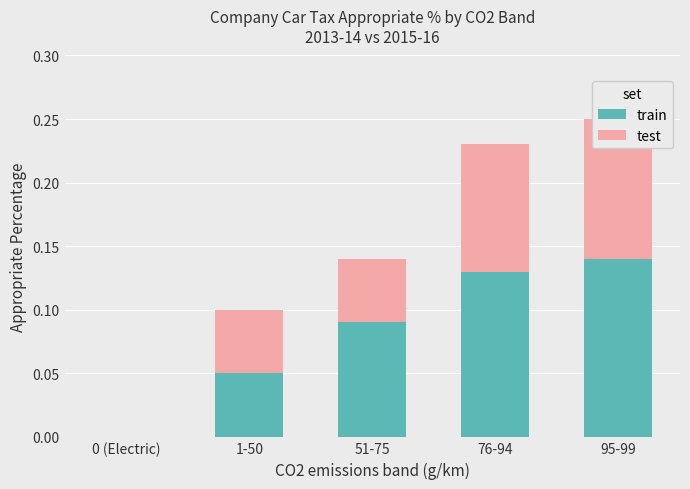

How many categories are shown in the chart?

5